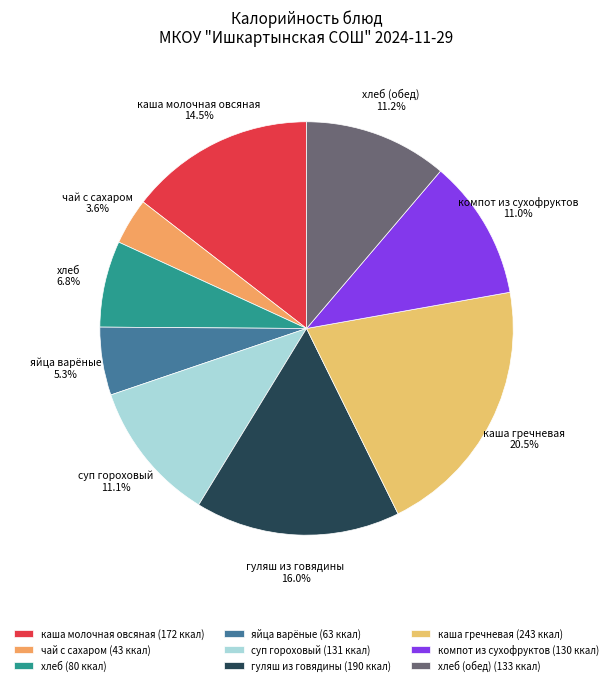

To the nearest percent, what is the difference between the хлеб and суп гороховый slice percentages?

4%